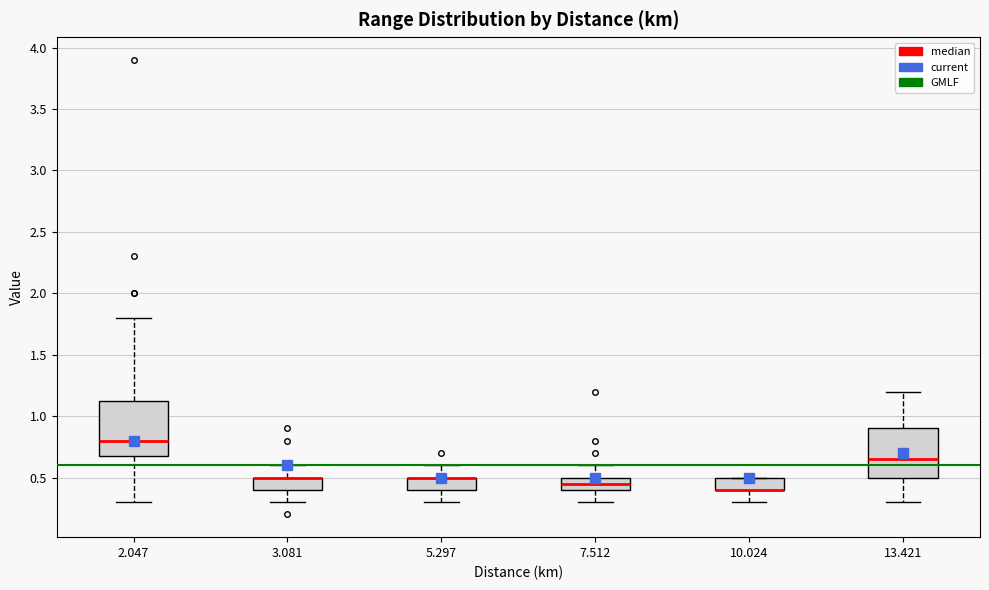

Reading left to right, transcribe this box plot: for each box, give where its median line is, the range the box spans, and where its two whiskers end, as read against the y-axis. The values are not printed on the chart, so give them approximately, as read against the axis.

2.047: median 0.80, box 0.70 to 1.15, whiskers 0.30 to 1.80
3.081: median 0.50 (drawn on the box's upper edge), box 0.40 to 0.50, whiskers 0.30 to 0.60
5.297: median 0.50 (drawn on the box's upper edge), box 0.40 to 0.50, whiskers 0.30 to 0.60
7.512: median 0.45, box 0.40 to 0.50, whiskers 0.30 to 0.60
10.024: median 0.40 (drawn on the box's lower edge), box 0.40 to 0.50, whiskers 0.30 to 0.50
13.421: median 0.65, box 0.50 to 0.90, whiskers 0.30 to 1.20